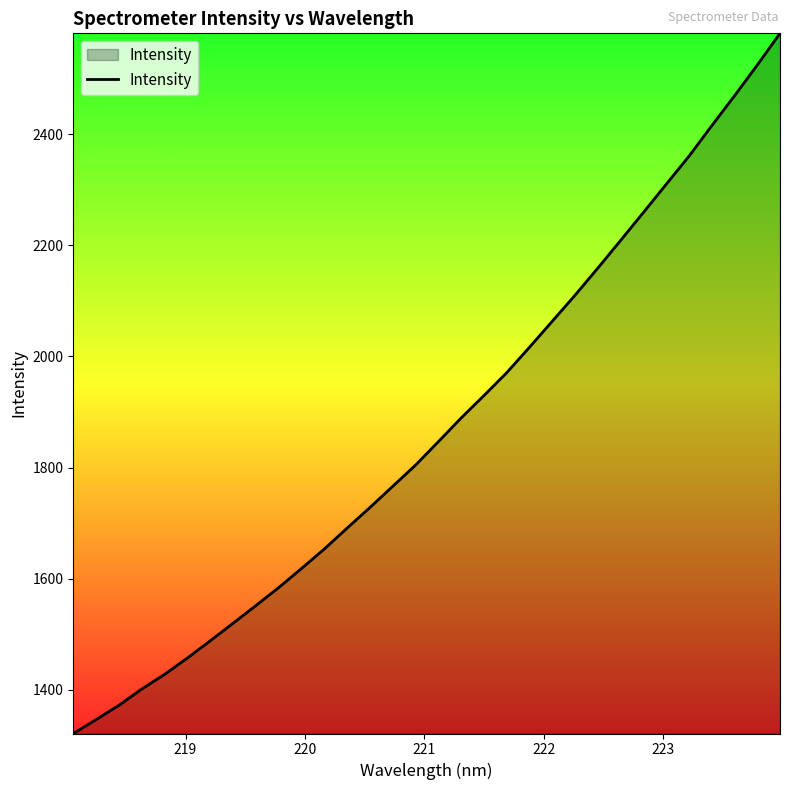

What is the minimum value shown in the chart?

1321.3